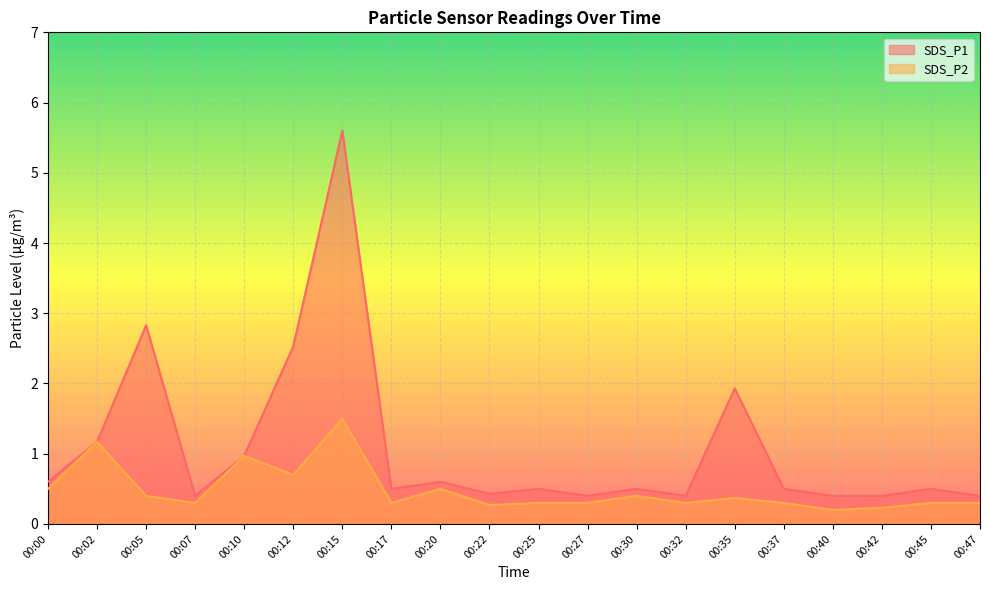

Which series has the widest spread of values?

SDS_P1